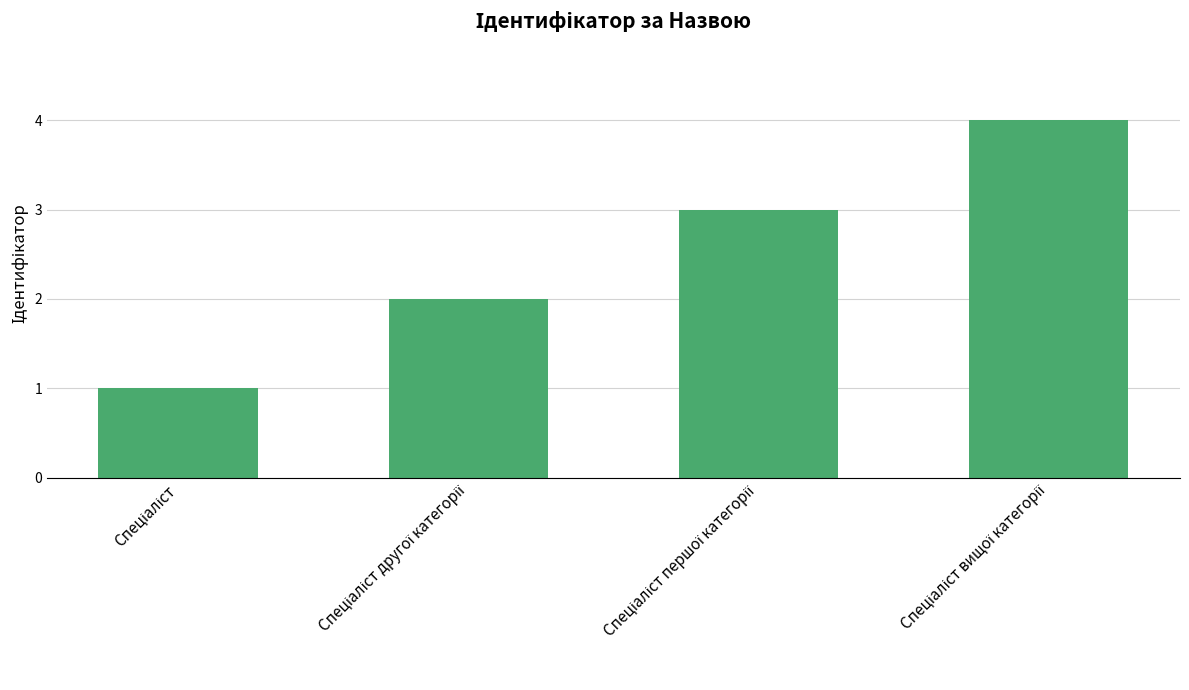

What is the difference between the maximum and minimum values?

3